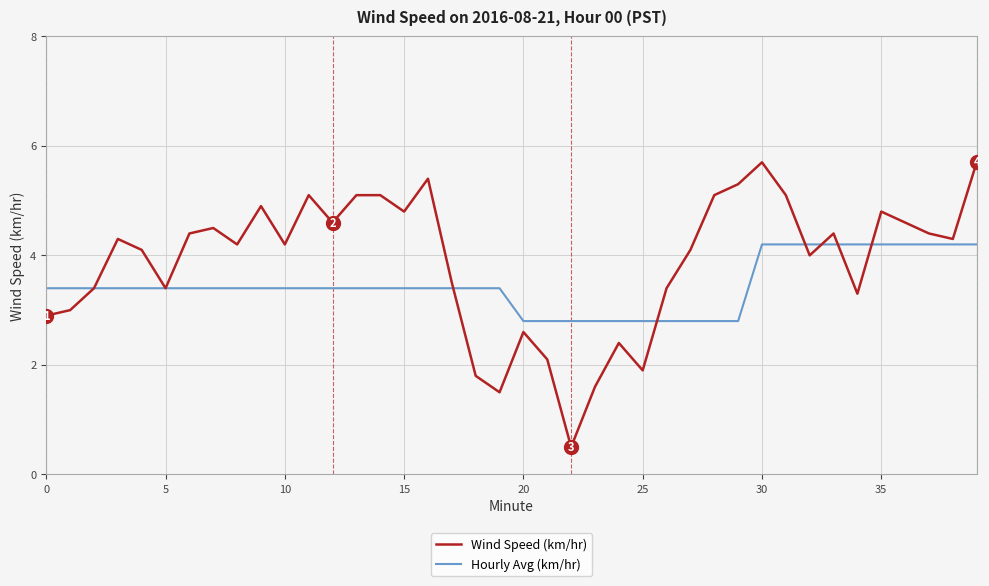

What is the minimum value for Wind Speed (km/hr)?

0.5